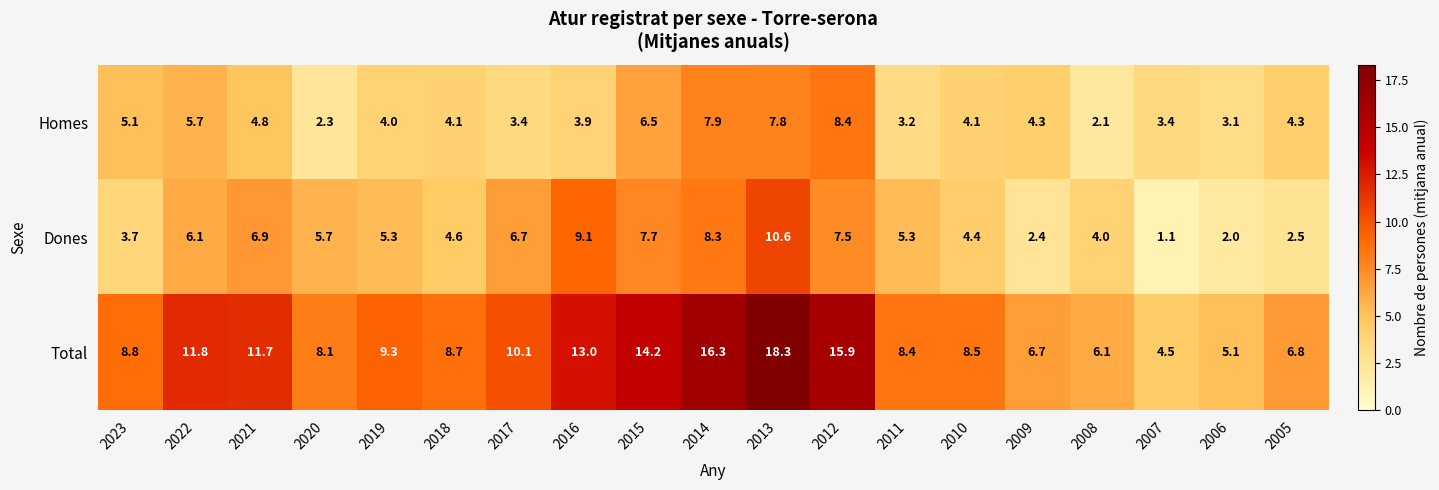

What is the sum of all Dones values?

103.9